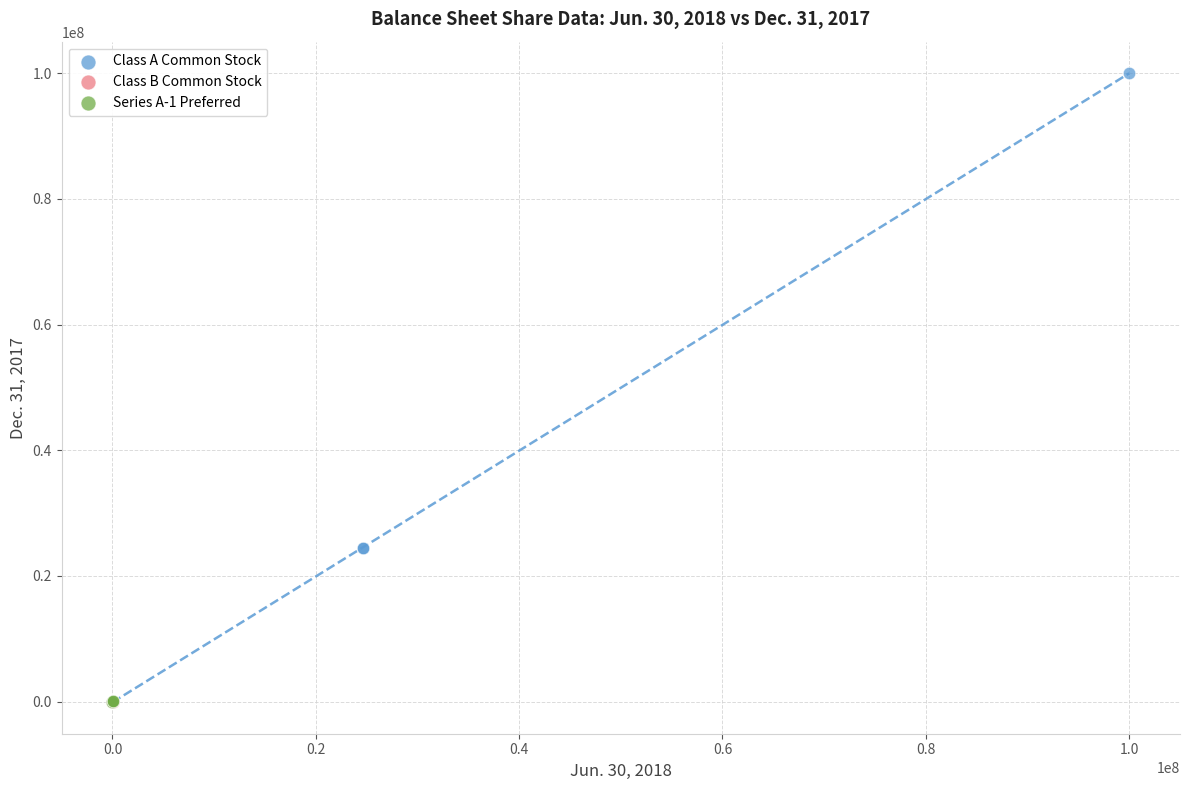

Which series has the largest Y range (max minus min)?

Class A Common Stock